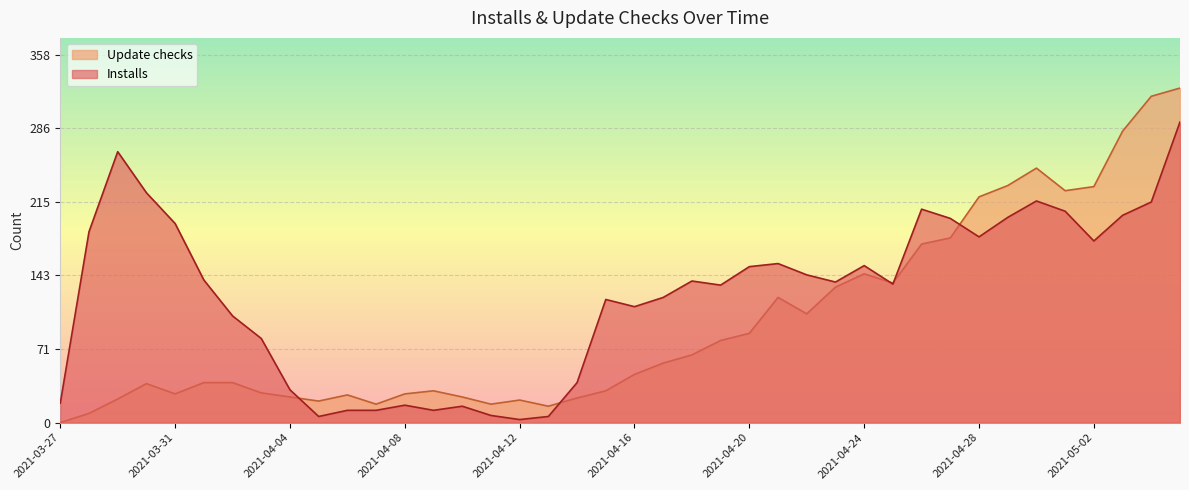

What is the spread (max minus min) of values at 2021-04-29?

31